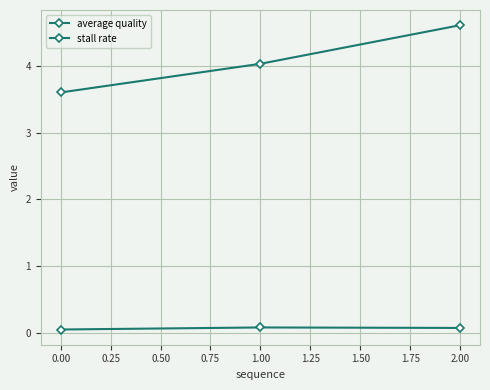

How many lines are shown in the chart?

2